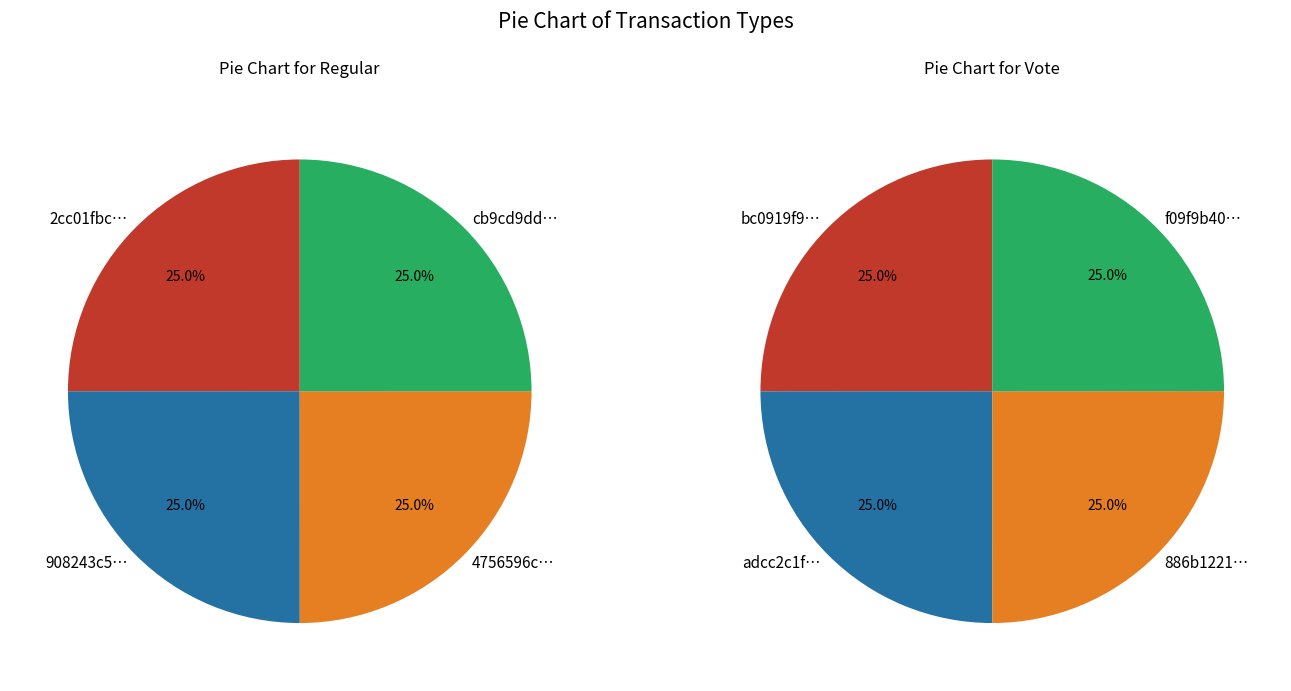

Combined, what portion of the pie is 1 and 2?

50.0%